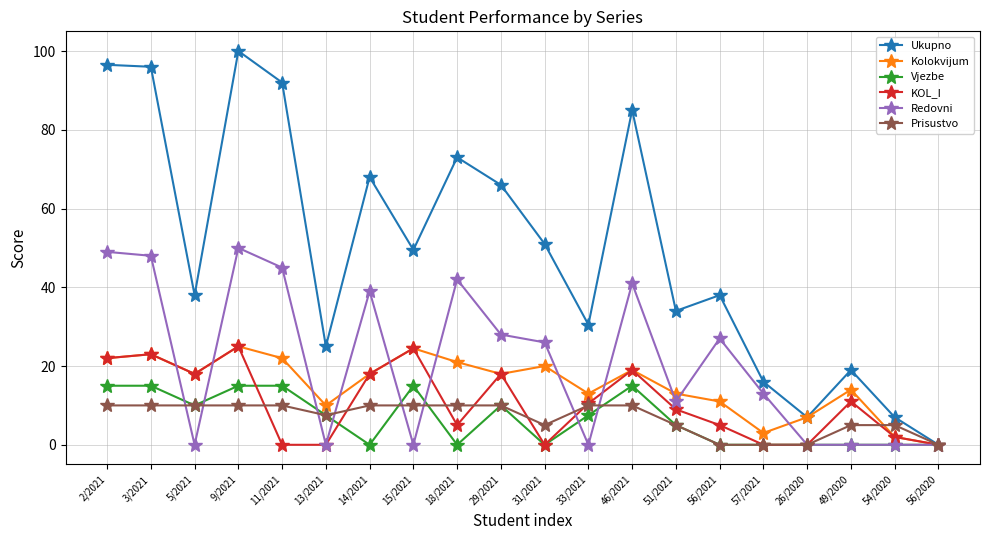

At which label is Redovni closest to 25?

31/2021